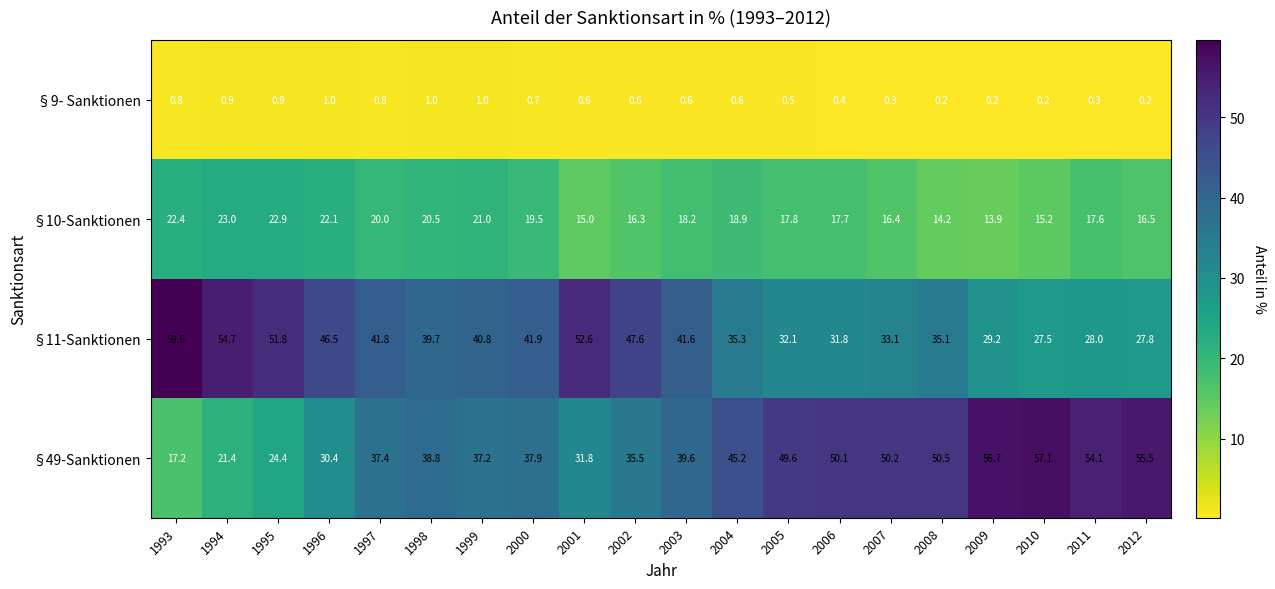

At which label is §49-Sanktionen closest to 37?

1999